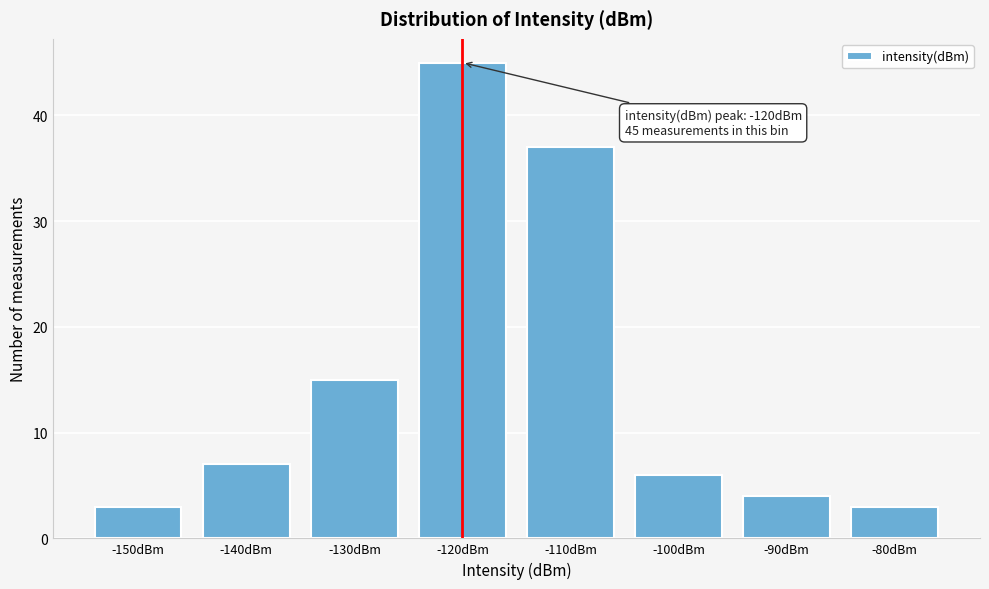

Reading right to left, transcribe all the data shown in this chart.

-80dBm=3	-90dBm=4	-100dBm=6	-110dBm=37	-120dBm=45	-130dBm=15	-140dBm=7	-150dBm=3